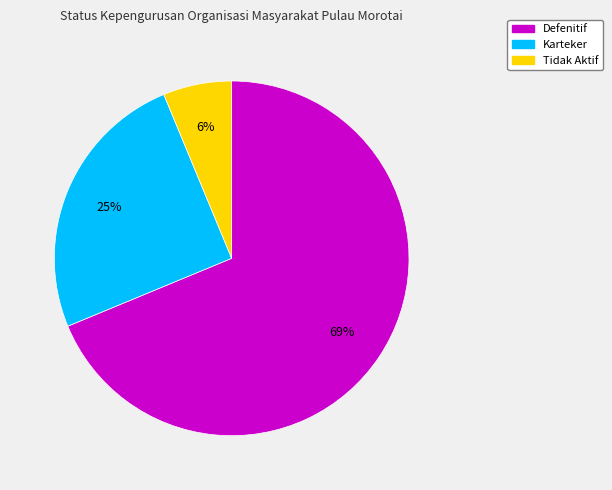

Rank the categories by value from highest to lowest.

Defenitif, Karteker, Tidak Aktif